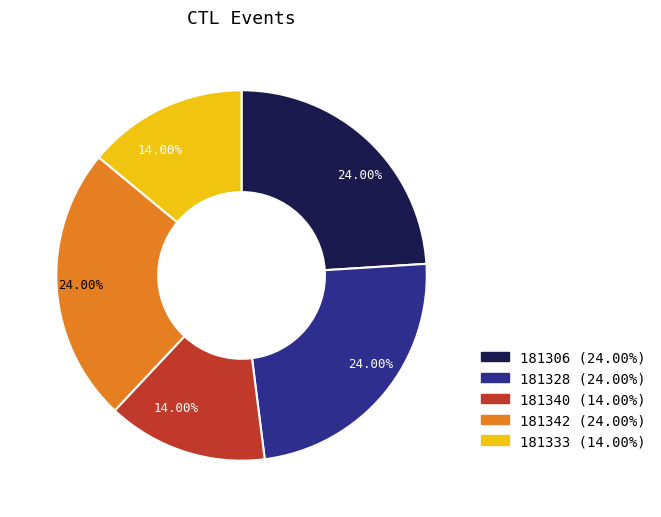

What percentage do 181342 and 181340 together represent?

38.0%